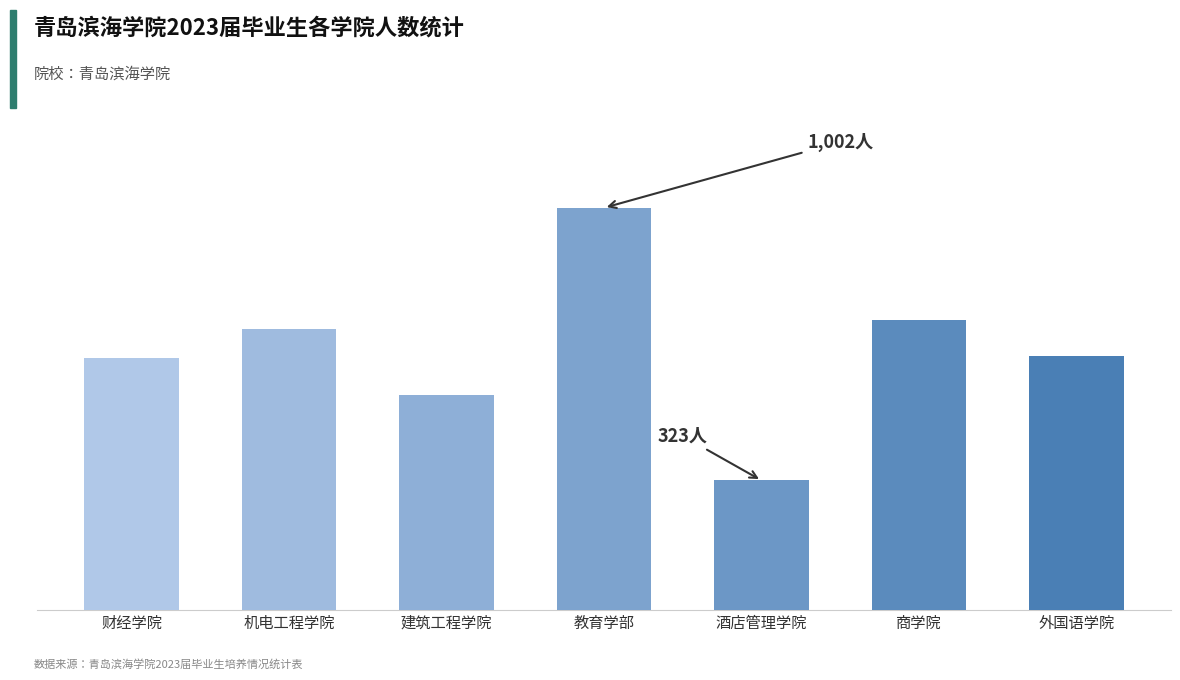

Where does the data first go above 633?

机电工程学院